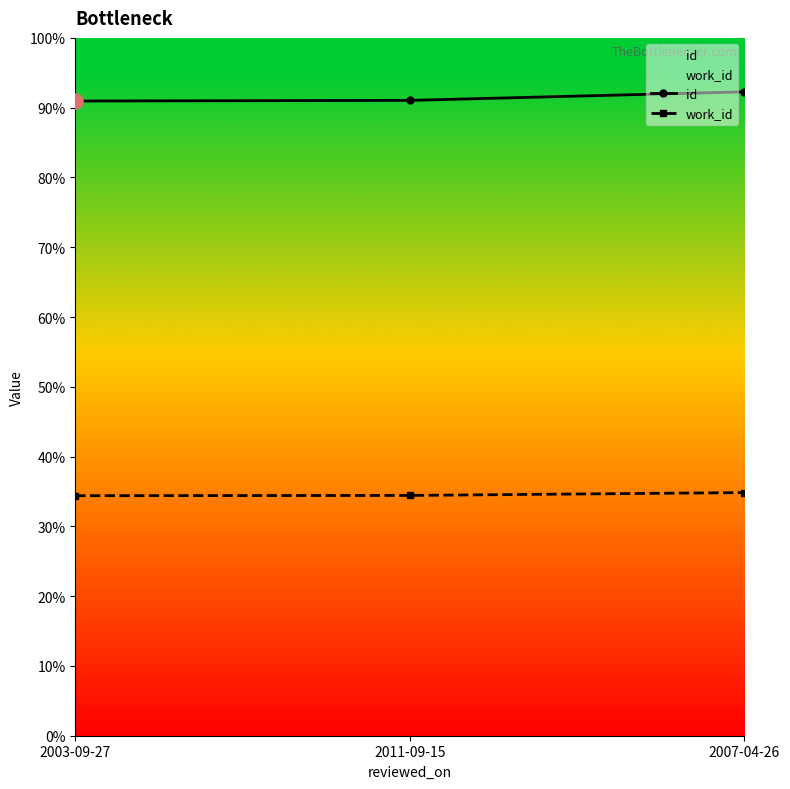

What are all the series names shown in the legend?

id, work_id